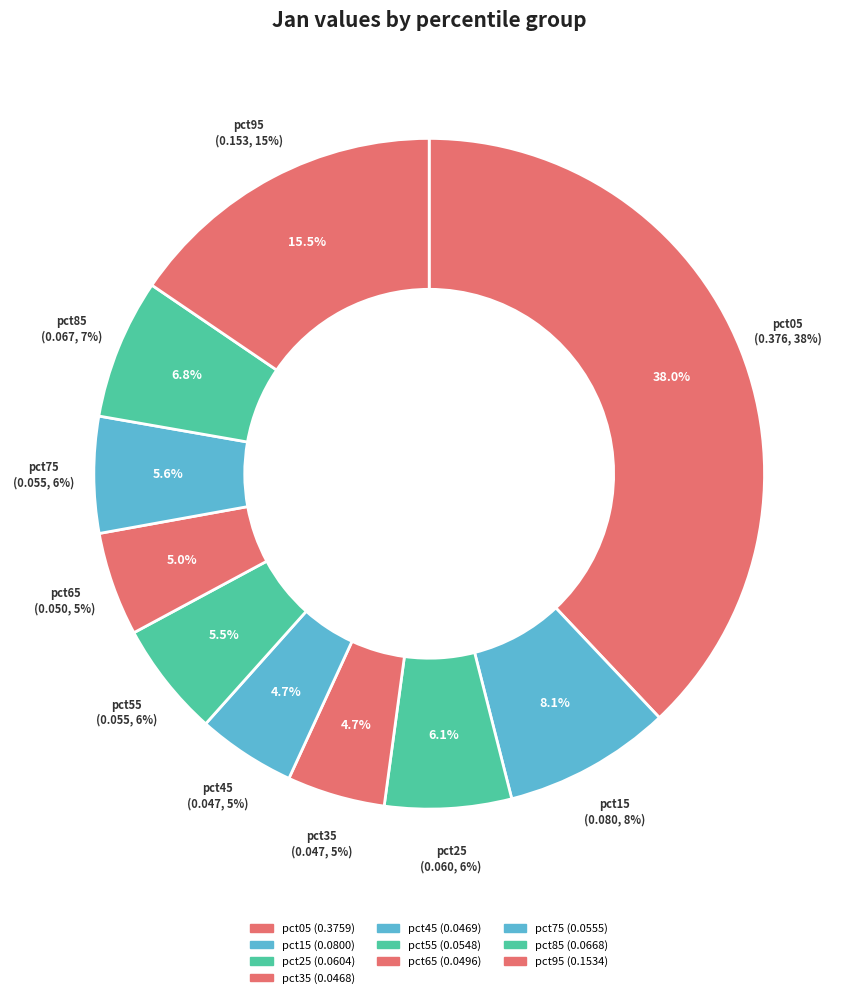

Is there a majority slice in this chart?

No